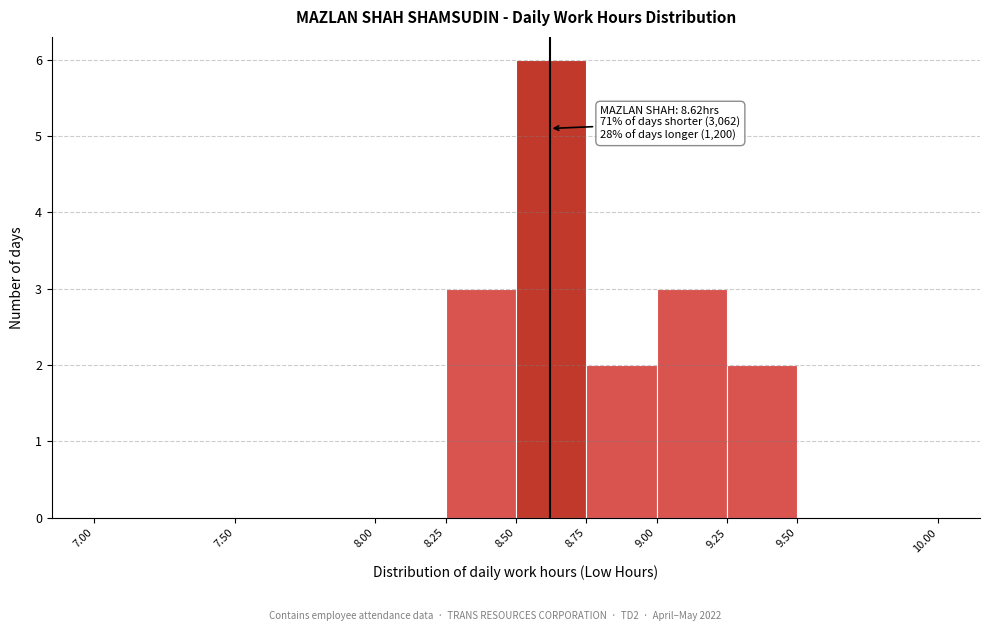

Over which range of the x-axis is the bar tallest?

8.50 to 8.75